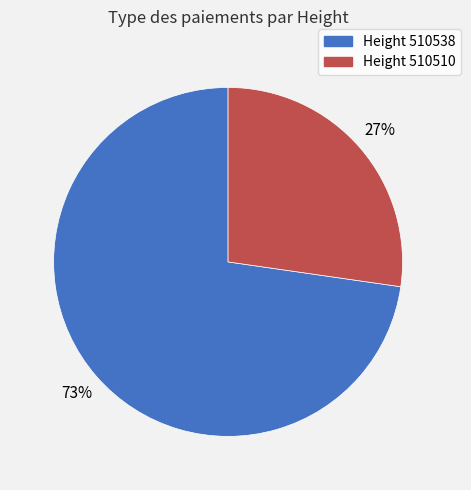

Is there any slice that represents more than half of the pie?

Yes